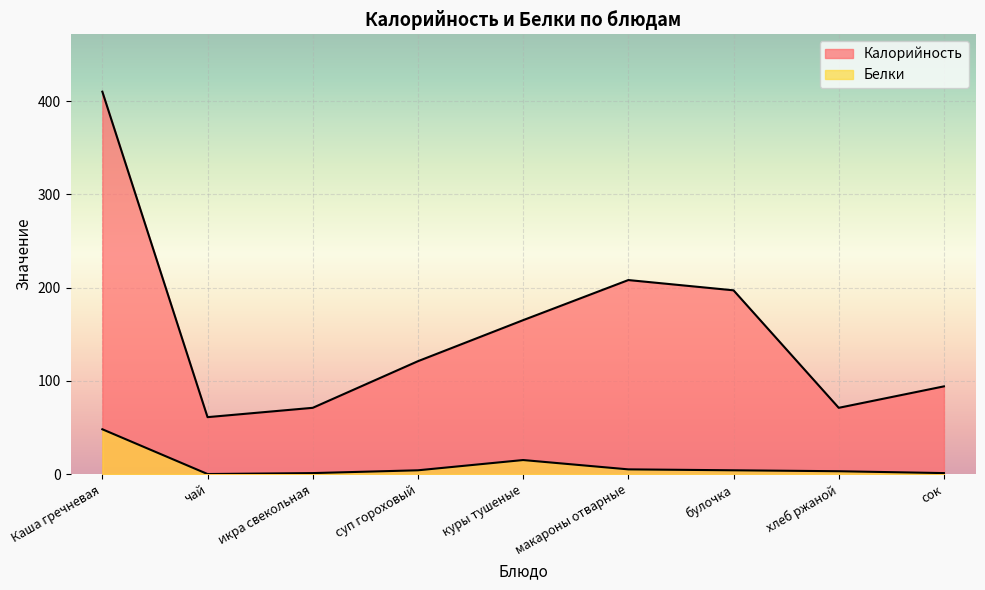

At which category does Калорийность reach its first local peak?

макароны отварные